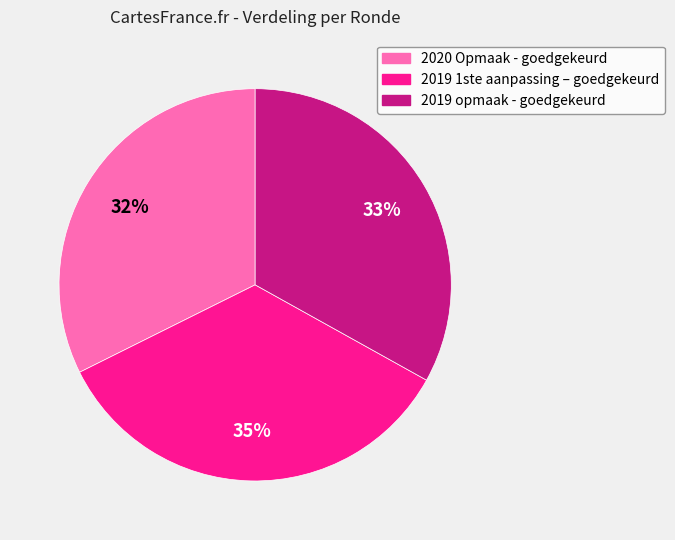

Is there any slice that represents more than half of the pie?

No